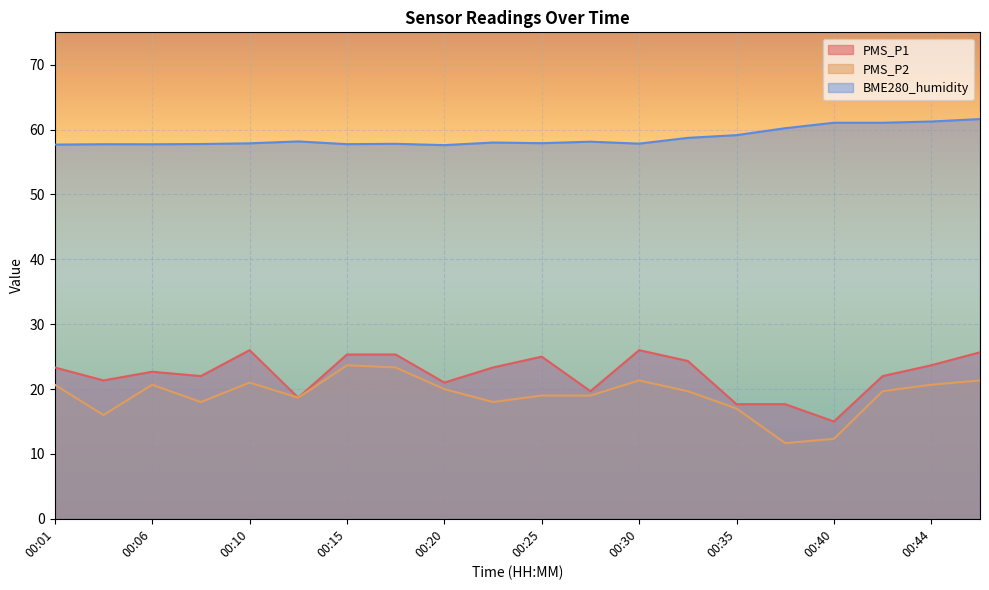

At how many categories does at least one series exceed 56?

20